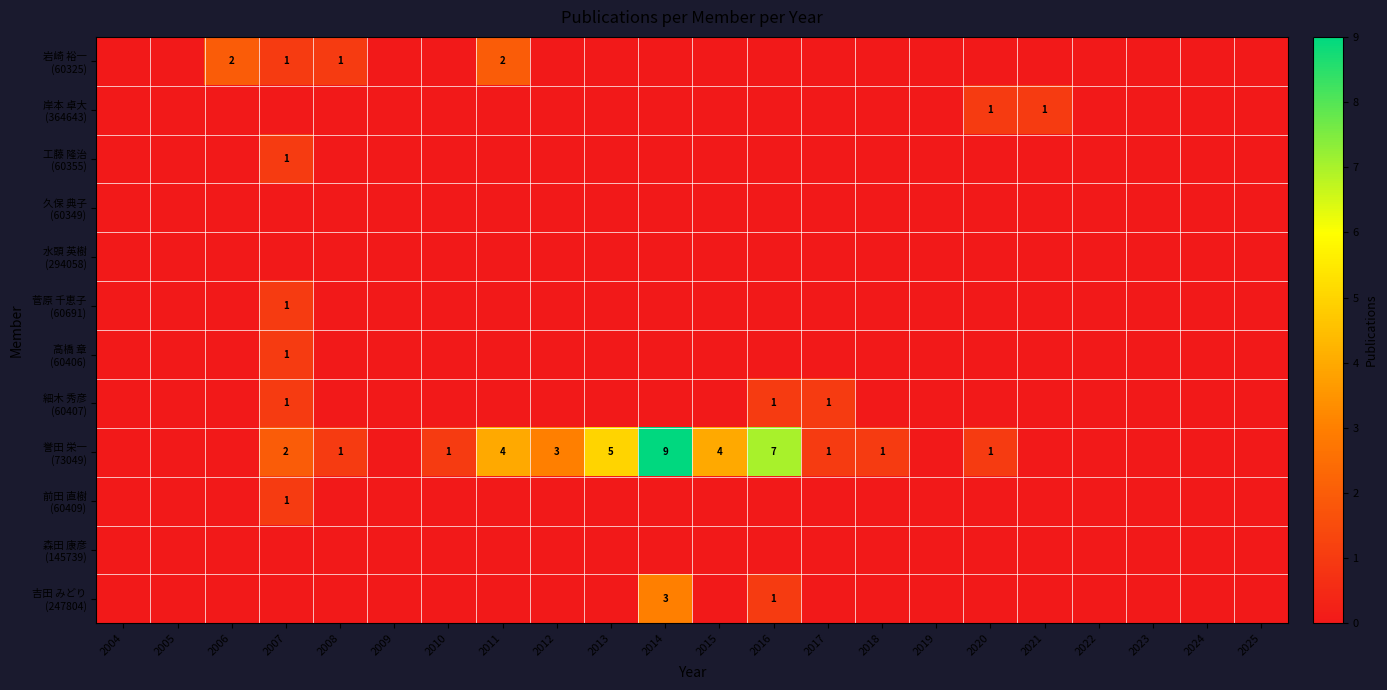

Is the value of 前田 直樹 (60409) at 2005 greater than the value of 岸本 卓大 (364643) at 2004?

No